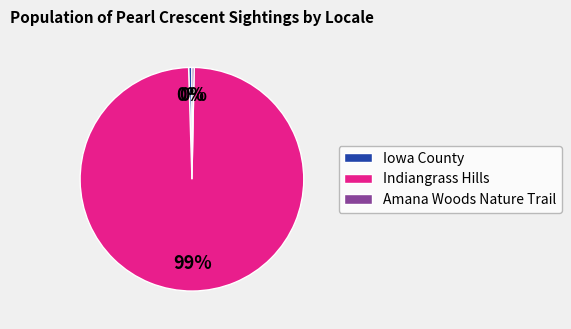

Which has a higher value, Indiangrass Hills or Amana Woods Nature Trail?

Indiangrass Hills